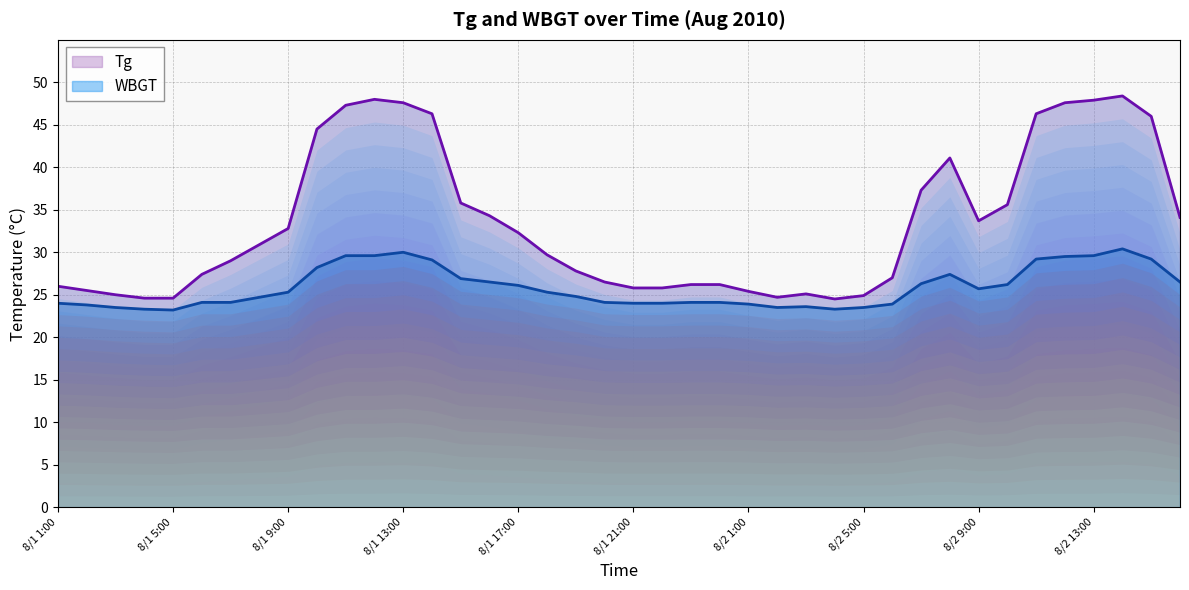

What is the label of the 39th point from the right?

8/1 2:00